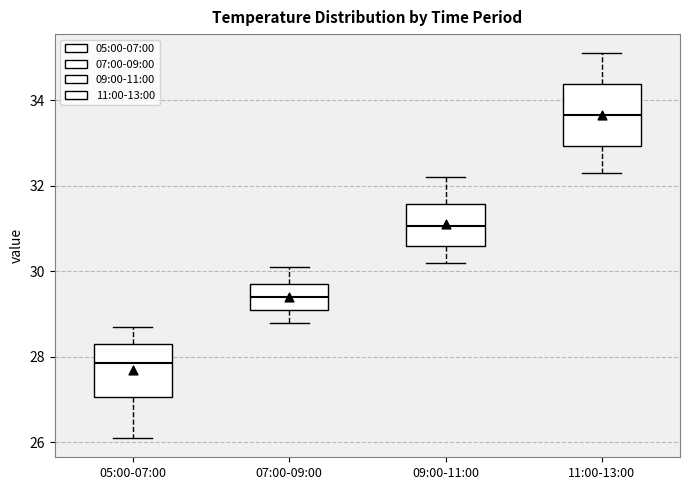

Where does the upper whisker of the box for 11:00-13:00 end on the y-axis? The values are not printed on the chart, so give them approximately, as read against the axis.

35.2